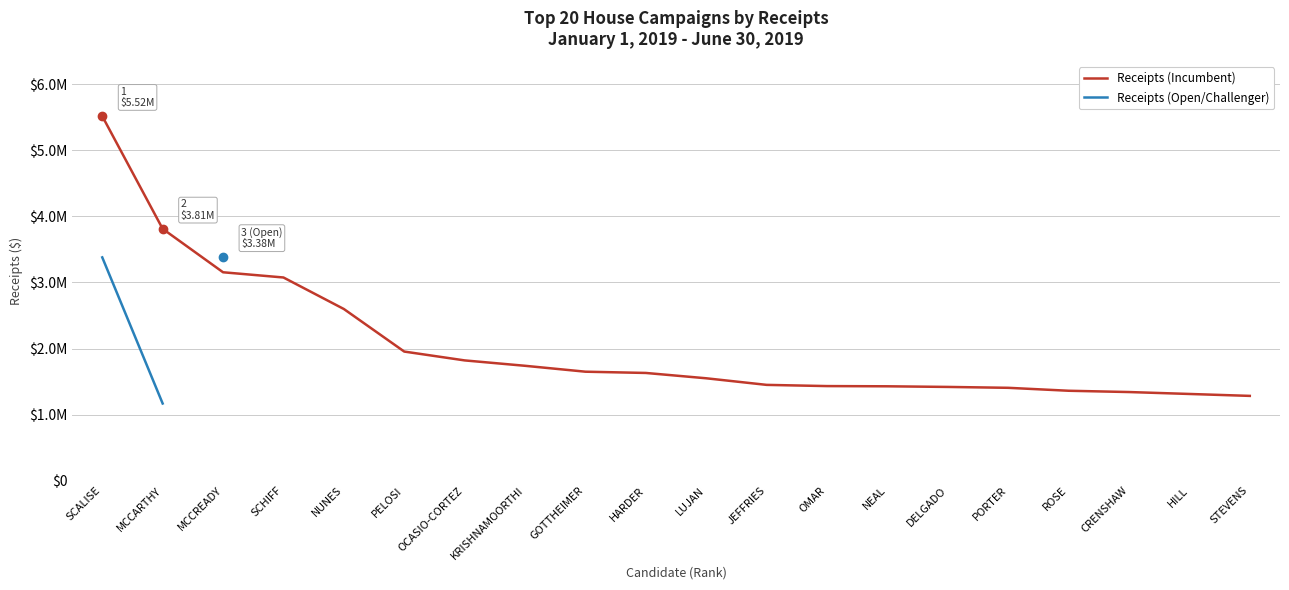

Which category has the highest value across all series?

SCALISE